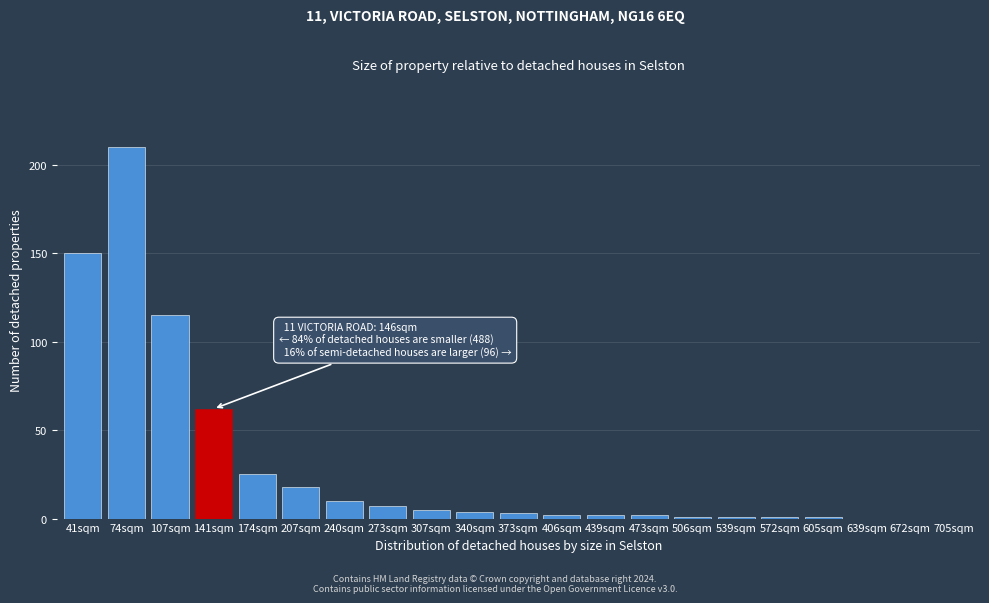

Reading left to right, extract all data points from this chart.

41sqm=150	74sqm=210	107sqm=115	141sqm=62	174sqm=25	207sqm=18	240sqm=10	273sqm=7	307sqm=5	340sqm=4	373sqm=3	406sqm=2	439sqm=2	473sqm=2	506sqm=1	539sqm=1	572sqm=1	605sqm=1	639sqm=0	672sqm=0	705sqm=0